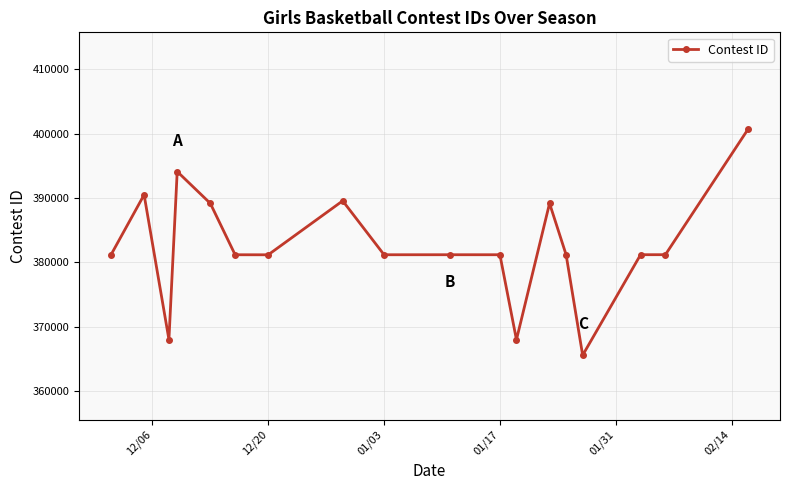

How many lines are shown in the chart?

1